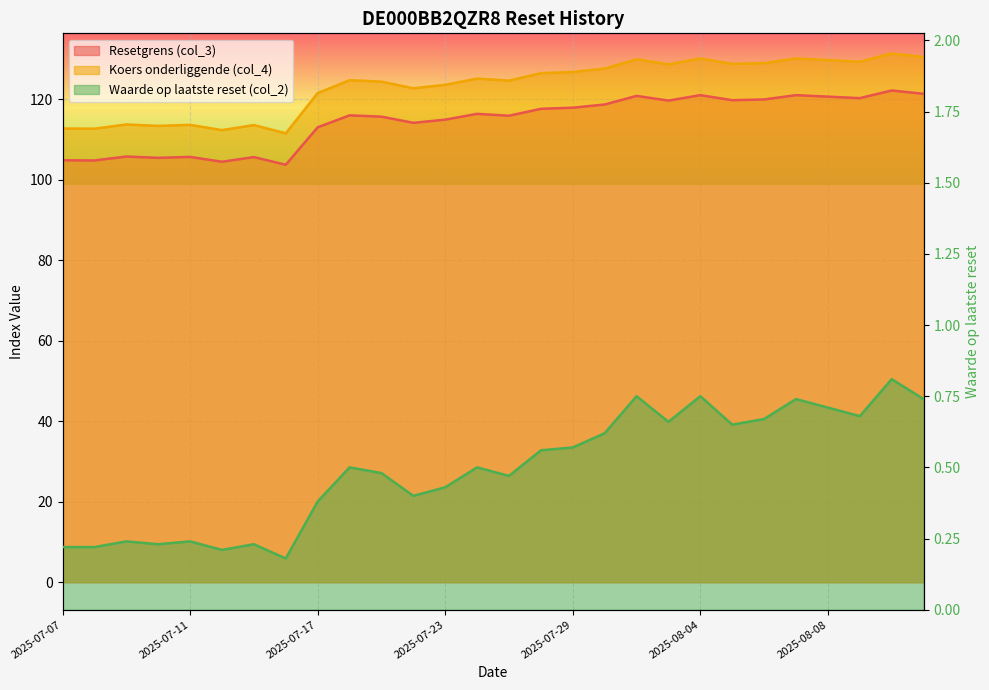

Reading left to right, what are all the values shown in this chart?

Resetgrens (col_3): 2025-07-07=104.9	2025-07-08=104.8	2025-07-09=105.8	2025-07-10=105.5	2025-07-11=105.7	2025-07-14=104.5	2025-07-15=105.6	2025-07-16=103.7	2025-07-17=113.0	2025-07-18=116.0	2025-07-21=115.7	2025-07-22=114.2	2025-07-23=114.9	2025-07-24=116.4	2025-07-25=115.9	2025-07-28=117.6	2025-07-29=117.9	2025-07-30=118.7	2025-07-31=120.9	2025-08-01=119.7	2025-08-04=121.0	2025-08-05=119.8	2025-08-06=120.0	2025-08-07=121.0	2025-08-08=120.7	2025-08-11=120.3	2025-08-12=122.2	2025-08-13=121.4
Koers onderliggende (col_4): 2025-07-07=112.8	2025-07-08=112.7	2025-07-09=113.8	2025-07-10=113.4	2025-07-11=113.7	2025-07-14=112.3	2025-07-15=113.6	2025-07-16=111.5	2025-07-17=121.5	2025-07-18=124.8	2025-07-21=124.4	2025-07-22=122.8	2025-07-23=123.6	2025-07-24=125.2	2025-07-25=124.7	2025-07-28=126.5	2025-07-29=126.8	2025-07-30=127.7	2025-07-31=129.9	2025-08-01=128.7	2025-08-04=130.2	2025-08-05=128.8	2025-08-06=129.0	2025-08-07=130.2	2025-08-08=129.8	2025-08-11=129.3	2025-08-12=131.4	2025-08-13=130.5
Waarde op laatste reset (col_2): 2025-07-07=0.2	2025-07-08=0.2	2025-07-09=0.2	2025-07-10=0.2	2025-07-11=0.2	2025-07-14=0.2	2025-07-15=0.2	2025-07-16=0.2	2025-07-17=0.4	2025-07-18=0.5	2025-07-21=0.5	2025-07-22=0.4	2025-07-23=0.4	2025-07-24=0.5	2025-07-25=0.5	2025-07-28=0.6	2025-07-29=0.6	2025-07-30=0.6	2025-07-31=0.8	2025-08-01=0.7	2025-08-04=0.8	2025-08-05=0.7	2025-08-06=0.7	2025-08-07=0.7	2025-08-08=0.7	2025-08-11=0.7	2025-08-12=0.8	2025-08-13=0.7